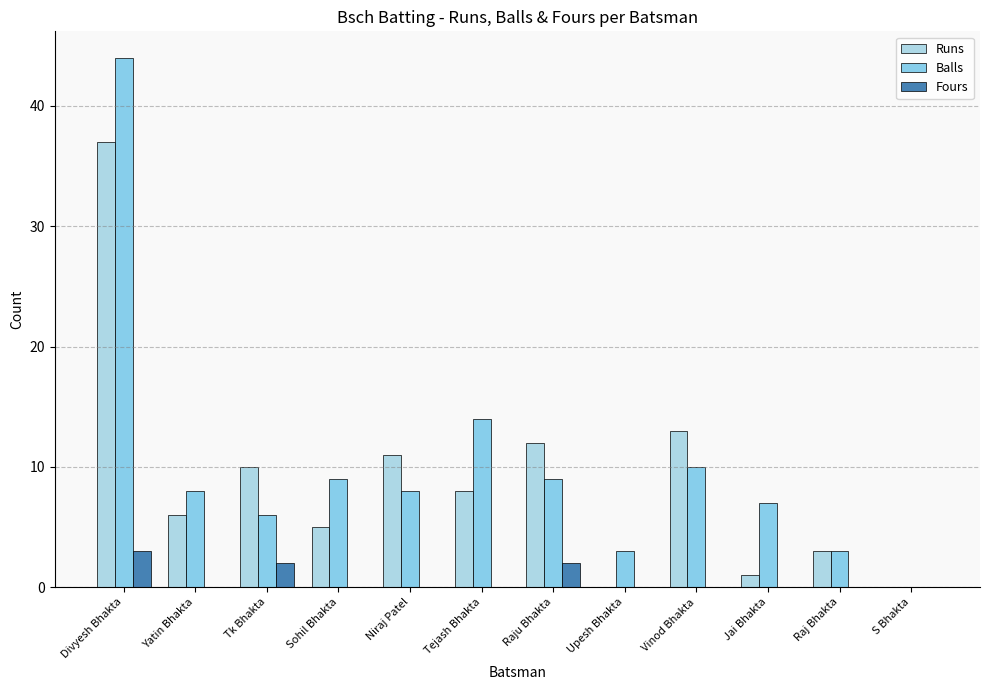

Between Divyesh Bhakta and Raju Bhakta, which series saw the biggest shift?

Balls